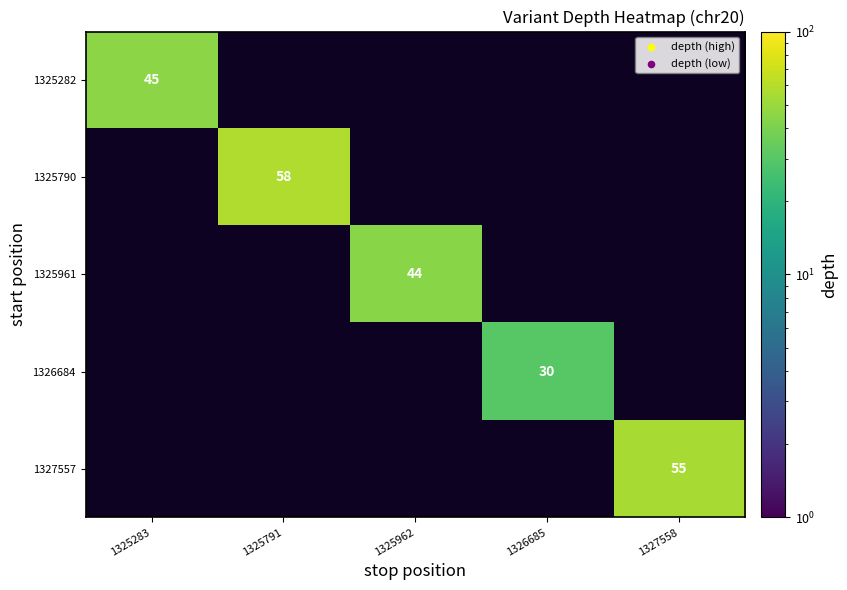

The 1325961 series shows 44 at 1325962. True or false?

True